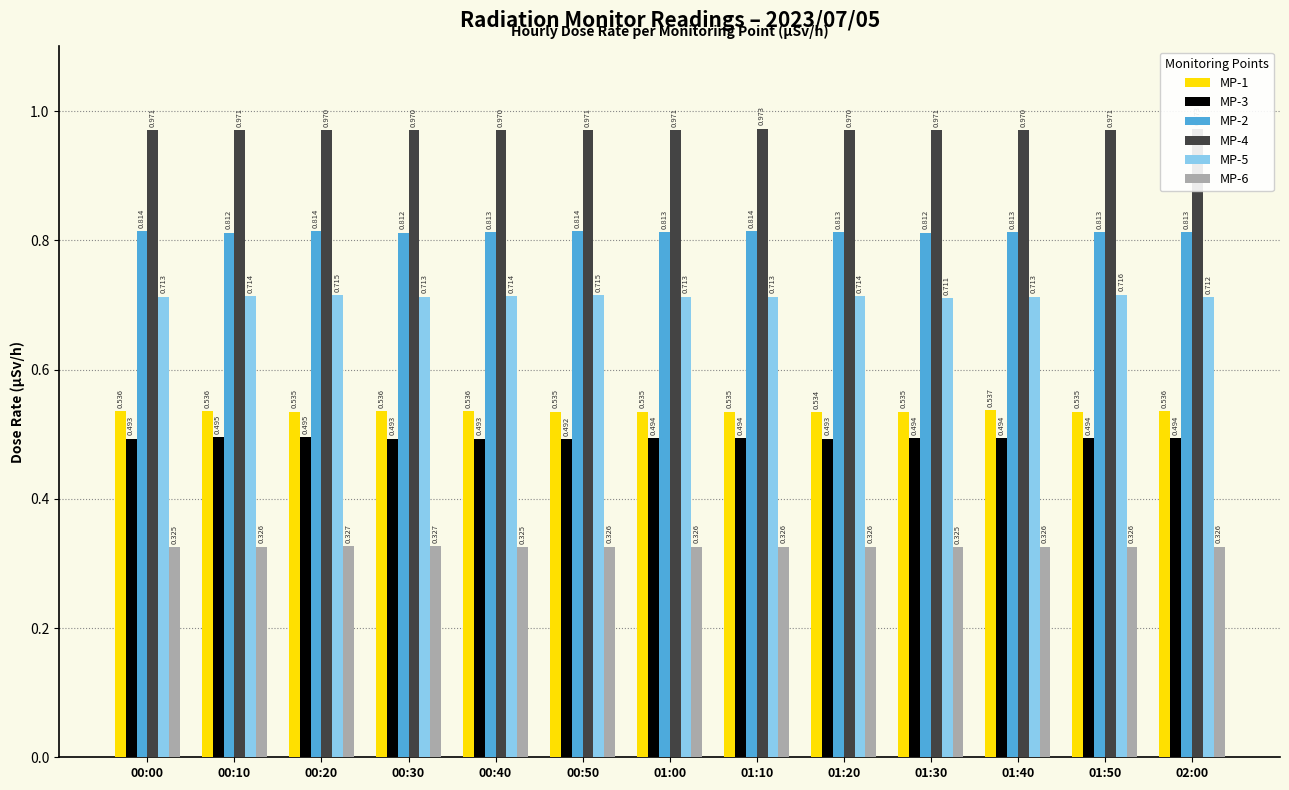

Reading right to left, extract all data points from this chart.

MP-1: 0.5	0.5	0.5	0.5	0.5	0.5	0.5	0.5	0.5	0.5	0.5	0.5	0.5
MP-3: 0.5	0.5	0.5	0.5	0.5	0.5	0.5	0.5	0.5	0.5	0.5	0.5	0.5
MP-2: 0.8	0.8	0.8	0.8	0.8	0.8	0.8	0.8	0.8	0.8	0.8	0.8	0.8
MP-4: 1.0	1.0	1.0	1.0	1.0	1.0	1.0	1.0	1.0	1.0	1.0	1.0	1.0
MP-5: 0.7	0.7	0.7	0.7	0.7	0.7	0.7	0.7	0.7	0.7	0.7	0.7	0.7
MP-6: 0.3	0.3	0.3	0.3	0.3	0.3	0.3	0.3	0.3	0.3	0.3	0.3	0.3